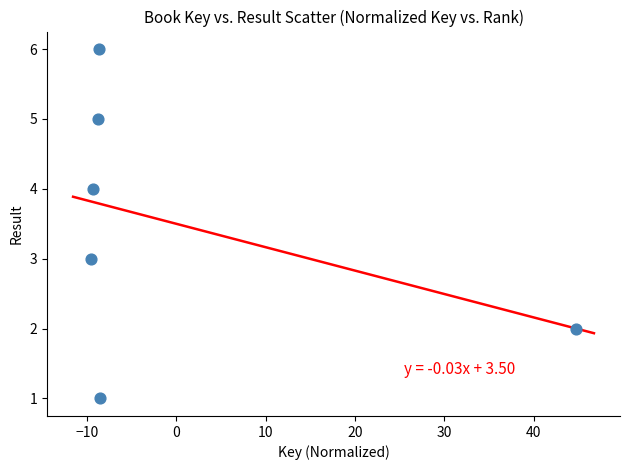

What is the average Y value?

4